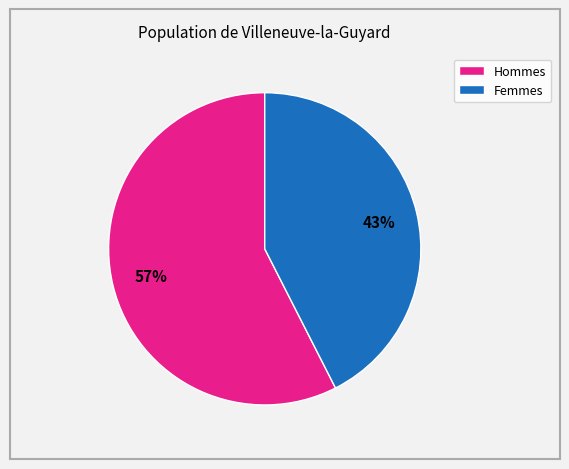

Is there a majority slice in this chart?

Yes